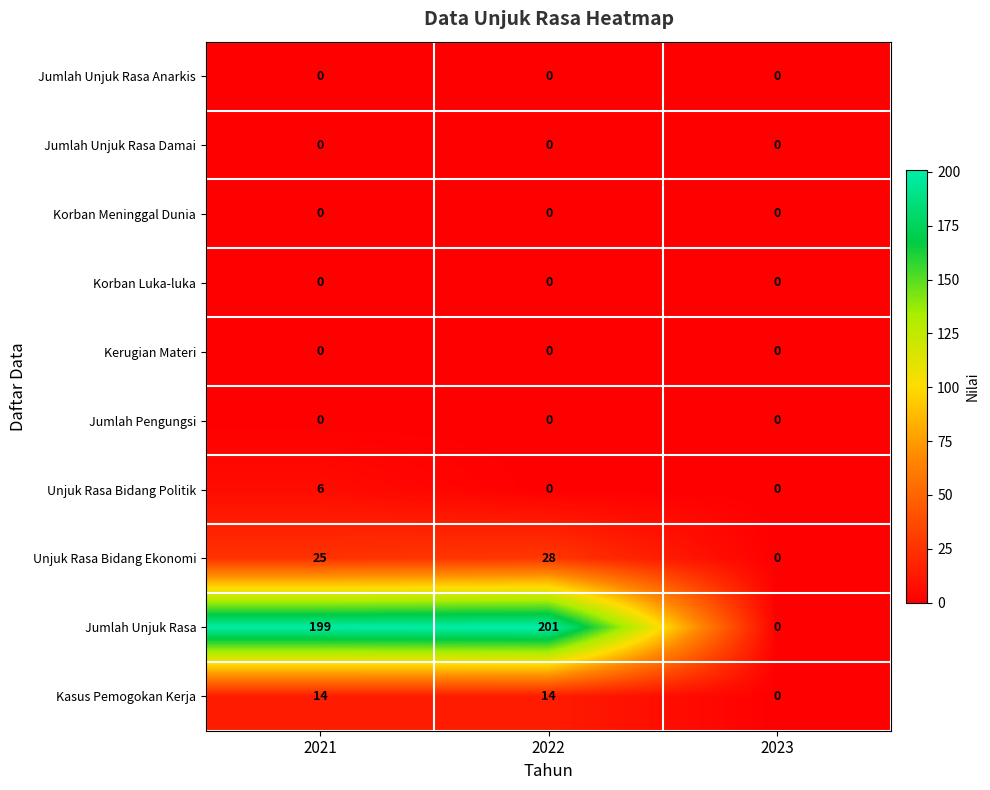

Which series has the largest total across all categories?

Jumlah Unjuk Rasa